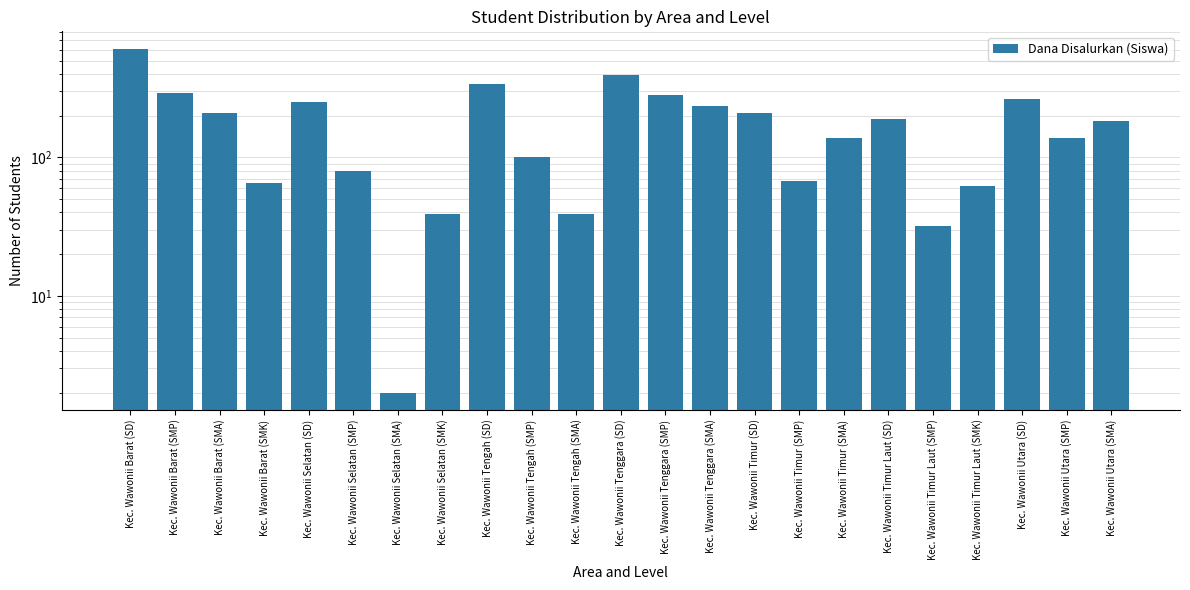

The chart shows a value of 117 at Kec. Wawonii Barat (SMP). True or false?

False